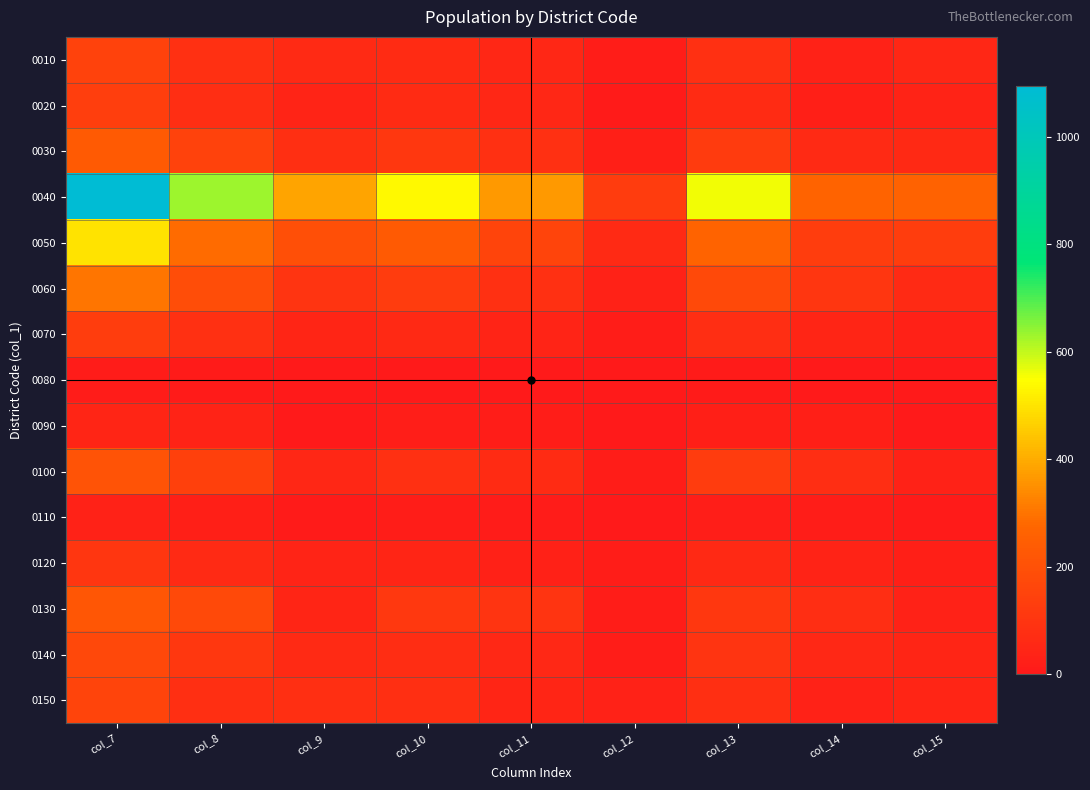

Reading left to right, extract all data points from this chart.

0010: col_7=148	col_8=84	col_9=63	col_10=66	col_11=50	col_12=15	col_13=82	col_14=34	col_15=48
0020: col_7=135	col_8=76	col_9=41	col_10=68	col_11=51	col_12=6	col_13=67	col_14=25	col_15=35
0030: col_7=233	col_8=147	col_9=81	col_10=110	col_11=84	col_12=24	col_13=123	col_14=63	col_15=57
0040: col_7=1094	col_8=631	col_9=388	col_10=537	col_11=364	col_12=125	col_13=557	col_14=267	col_15=263
0050: col_7=499	col_8=284	col_9=193	col_10=233	col_11=154	col_12=64	col_13=266	col_14=130	col_15=129
0060: col_7=300	col_8=187	col_9=96	col_10=128	col_11=84	col_12=32	col_13=172	col_14=103	col_15=64
0070: col_7=130	col_8=85	col_9=43	col_10=57	col_11=40	col_12=15	col_13=73	col_14=45	col_15=28
0080: col_7=9	col_8=6	col_9=3	col_10=3	col_11=3	col_12=0	col_13=6	col_14=3	col_15=3
0090: col_7=43	col_8=38	col_9=4	col_10=19	col_11=16	col_12=2	col_13=24	col_14=22	col_15=2
0100: col_7=207	col_8=141	col_9=49	col_10=82	col_11=65	col_12=15	col_13=125	col_14=76	col_15=34
0110: col_7=33	col_8=24	col_9=7	col_10=15	col_11=11	col_12=2	col_13=18	col_14=13	col_15=5
0120: col_7=103	col_8=63	col_9=40	col_10=44	col_11=28	col_12=16	col_13=59	col_14=35	col_15=24
0130: col_7=221	col_8=171	col_9=45	col_10=114	col_11=96	col_12=13	col_13=107	col_14=75	col_15=32
0140: col_7=168	col_8=107	col_9=60	col_10=71	col_11=55	col_12=15	col_13=97	col_14=52	col_15=45
0150: col_7=156	col_8=77	col_9=77	col_10=78	col_11=46	col_12=30	col_13=78	col_14=31	col_15=47